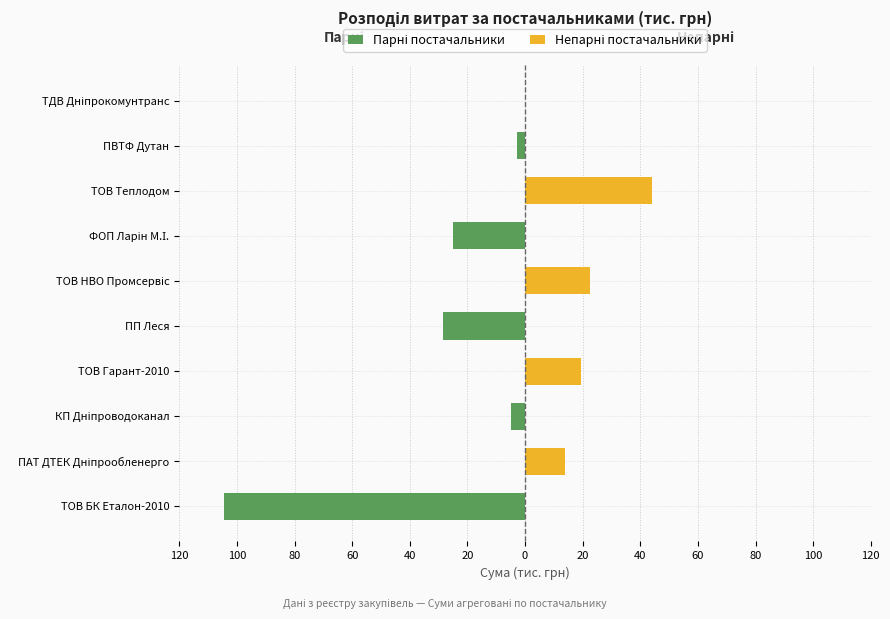

What are all the series names shown in the legend?

Парні постачальники, Непарні постачальники